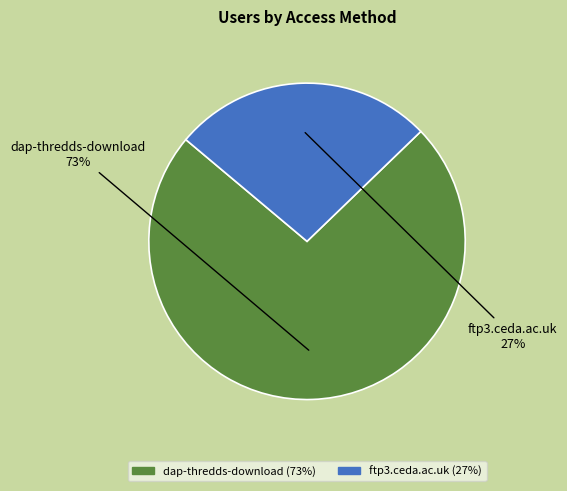

To the nearest percent, what portion does ftp3.ceda.ac.uk represent?

27%